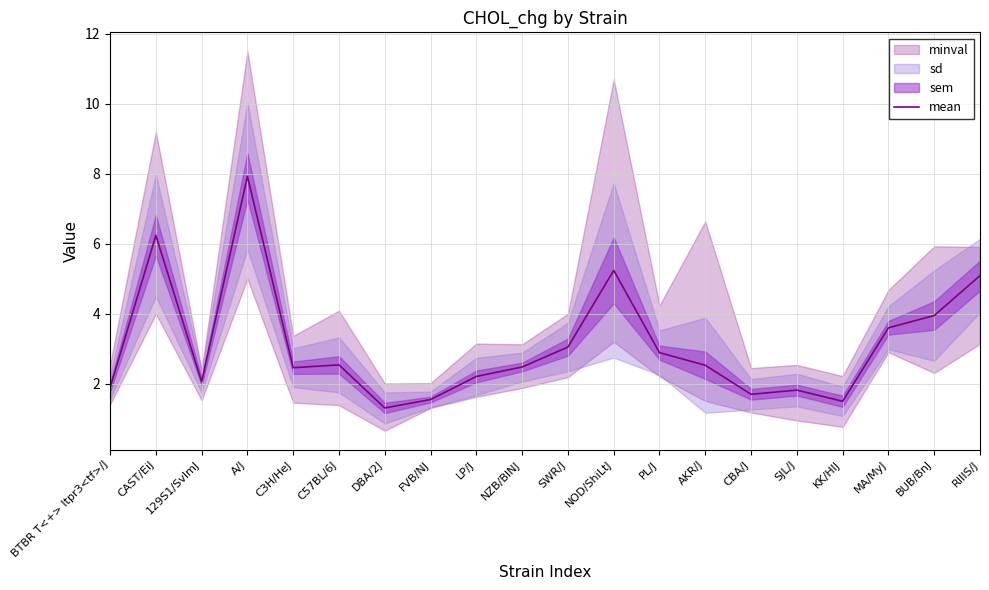

Reading left to right, transcribe all the data shown in this chart.

1.9	6.2	2.1	7.9	2.5	2.5	1.3	1.6	2.2	2.5	3.0	5.2	2.9	2.5	1.7	1.8	1.5	3.6	4.0	5.1